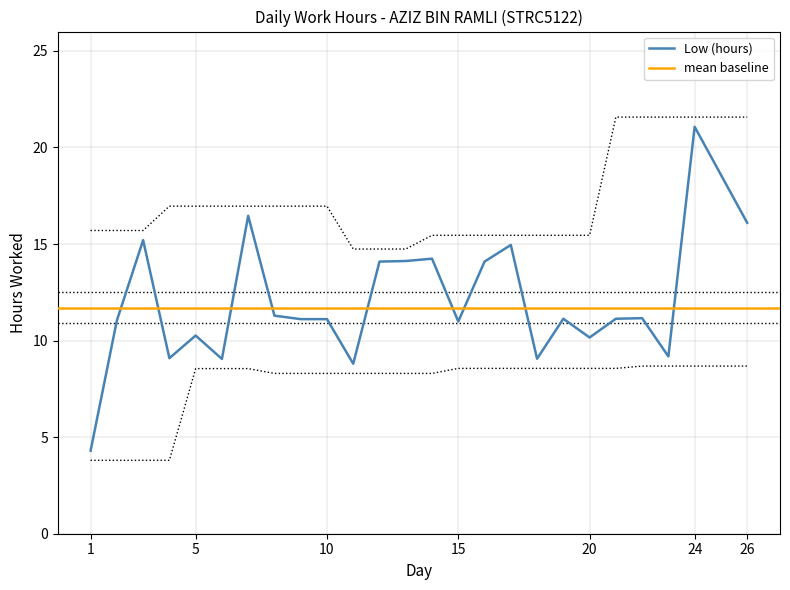

What is the value of the 8th point from the left?

11.3